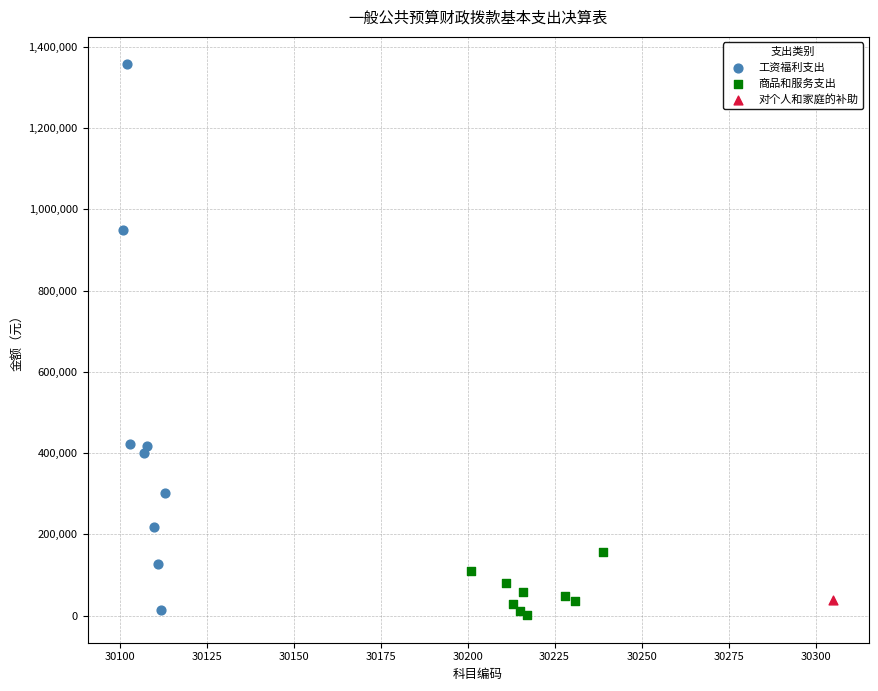

Which series contains the highest Y value?

工资福利支出